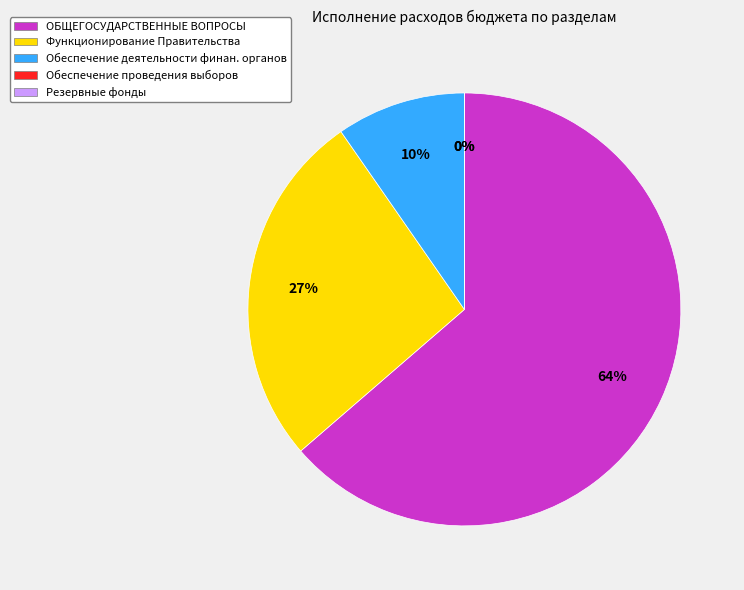

To the nearest percent, what is the average slice percentage?

20%